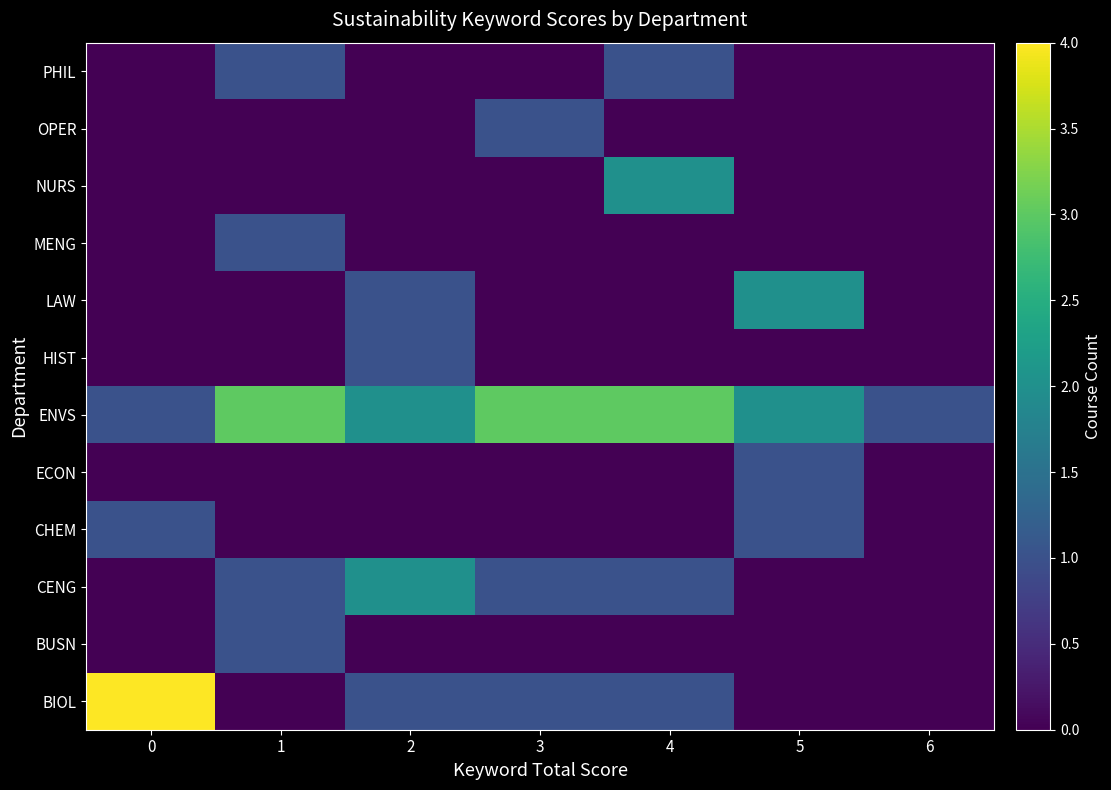

Which label corresponds to the smallest value in the chart?

1